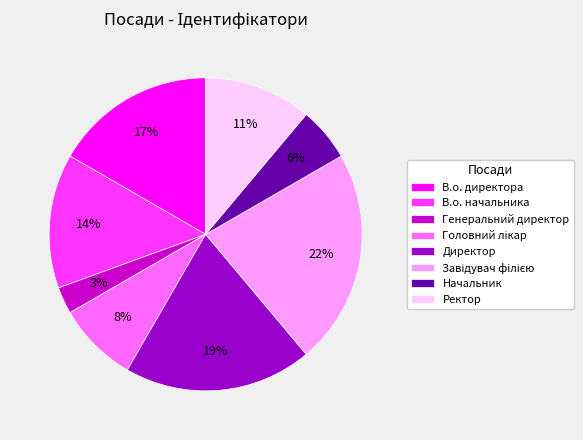

To the nearest percent, what is the difference between the largest and smallest slice percentages?

19%